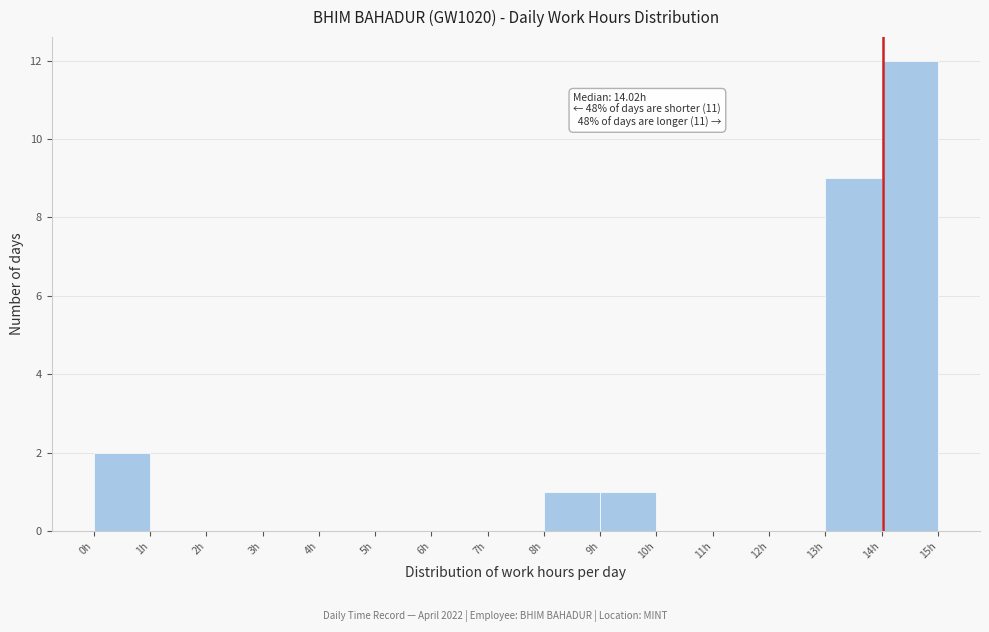

Over which range of the x-axis is the bar tallest?

14 to 15